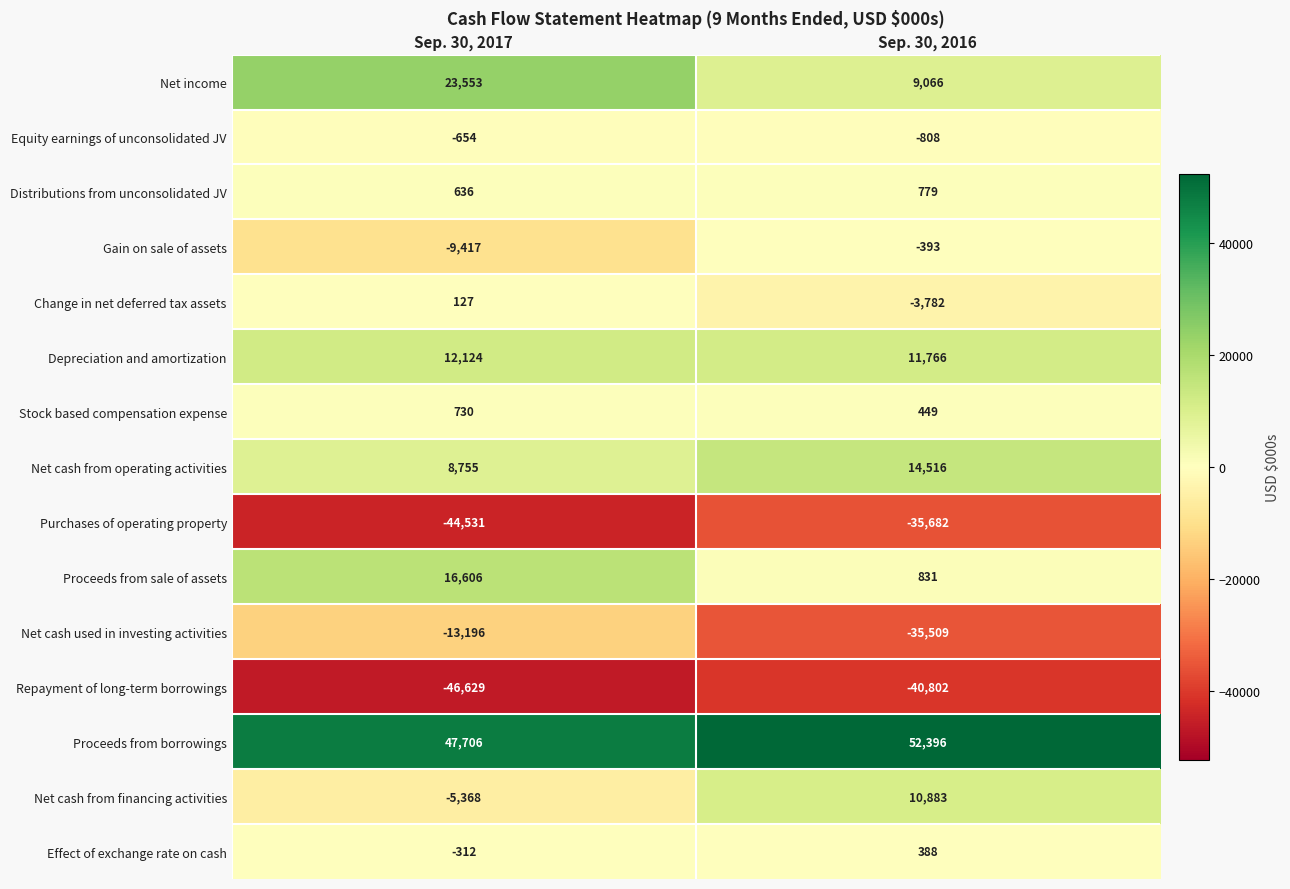

Reading right to left, list all the values displayed in this chart.

Net income: 9066	23553
Equity earnings of unconsolidated JV: -808	-654
Distributions from unconsolidated JV: 779	636
Gain on sale of assets: -393	-9417
Change in net deferred tax assets: -3782	127
Depreciation and amortization: 11766	12124
Stock based compensation expense: 449	730
Net cash from operating activities: 14516	8755
Purchases of operating property: -35682	-44531
Proceeds from sale of assets: 831	16606
Net cash used in investing activities: -35509	-13196
Repayment of long-term borrowings: -40802	-46629
Proceeds from borrowings: 52396	47706
Net cash from financing activities: 10883	-5368
Effect of exchange rate on cash: 388	-312